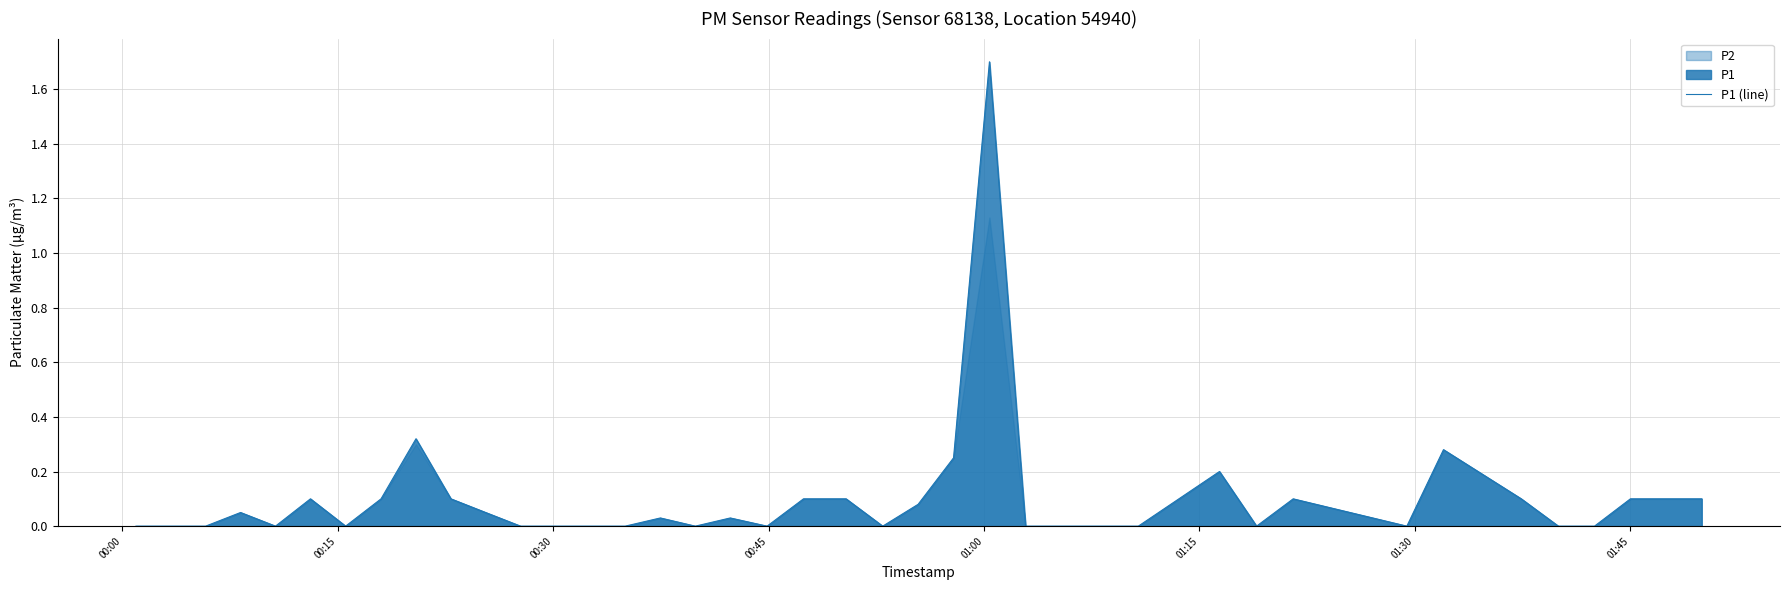

What is the maximum value for P1 (line)?

1.7